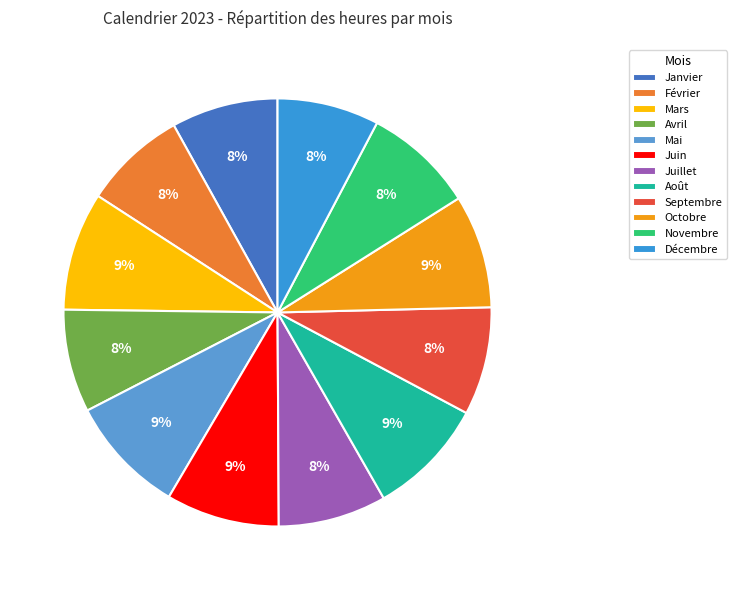

To the nearest percent, what is the difference between the Février and Août slice percentages?

1%